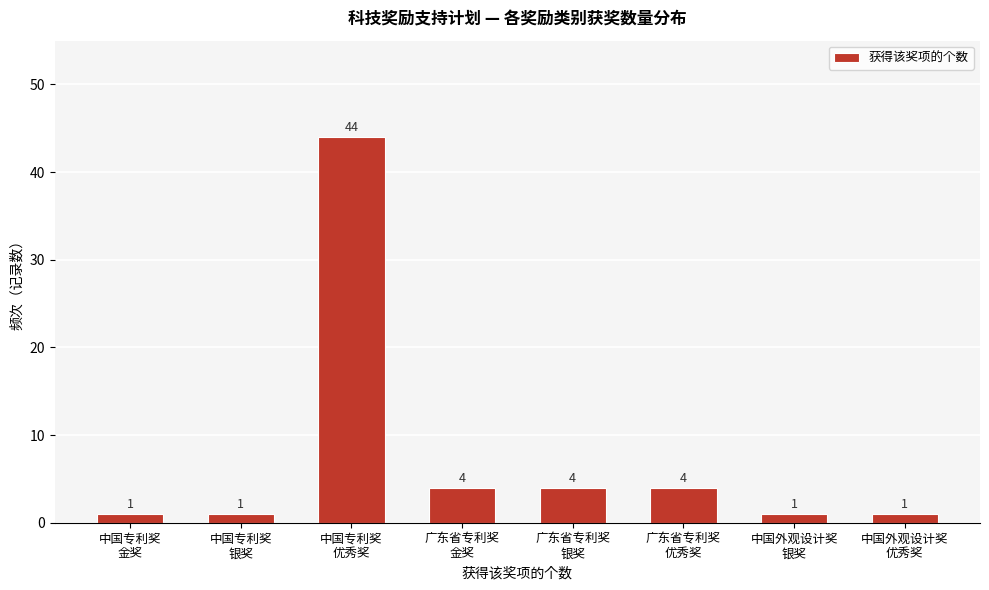

Reading left to right, transcribe all the data shown in this chart.

1	1	44	4	4	4	1	1